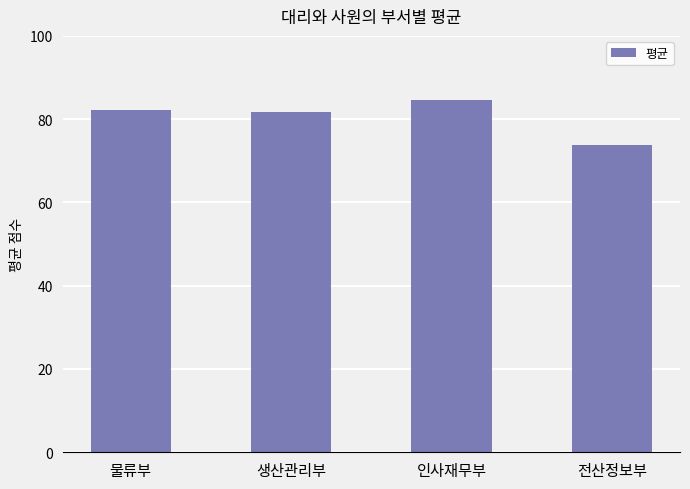

True or false: the data shows 129.0 at 전산정보부.

False